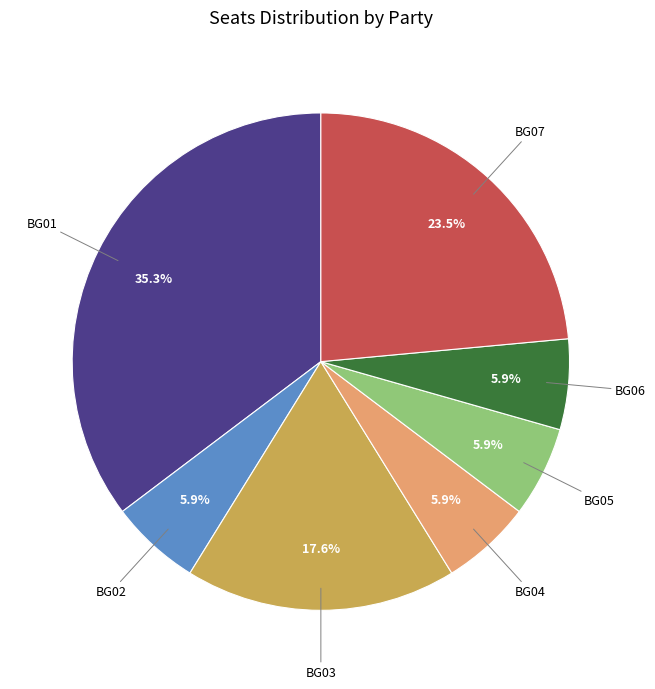

Is there a majority slice in this chart?

No